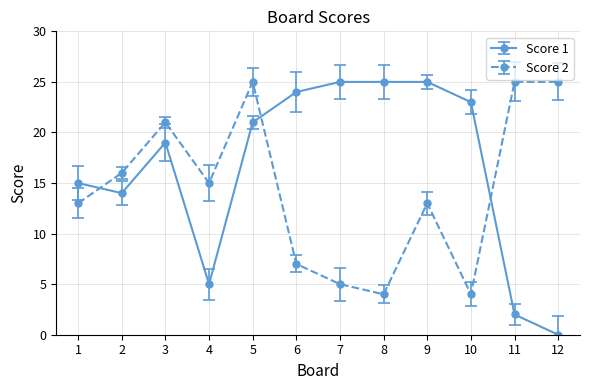

What is the lowest value of the Score 2 series?

4